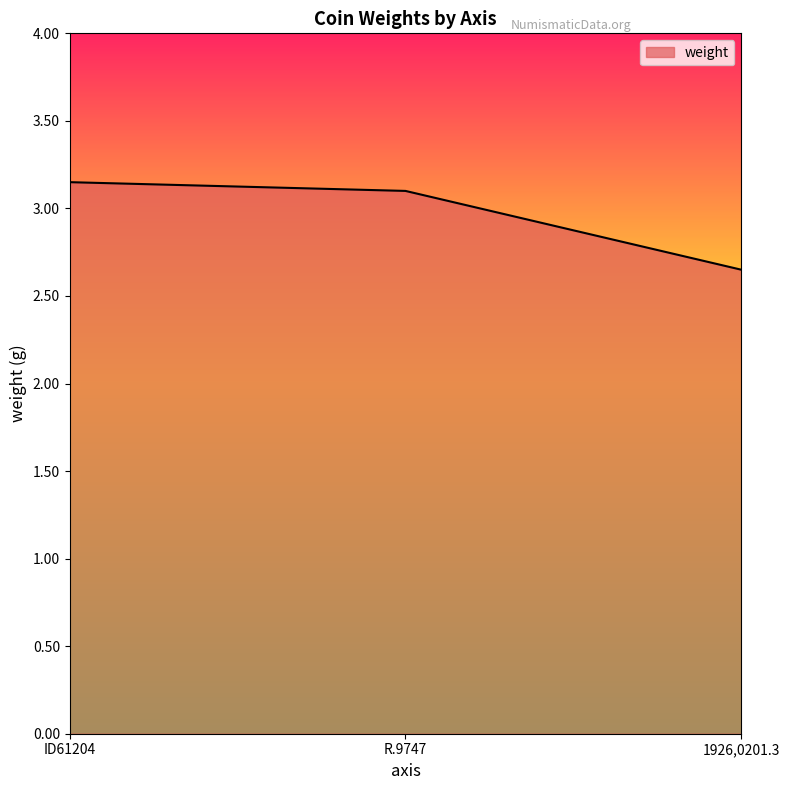

What is the sum of all values?

8.9